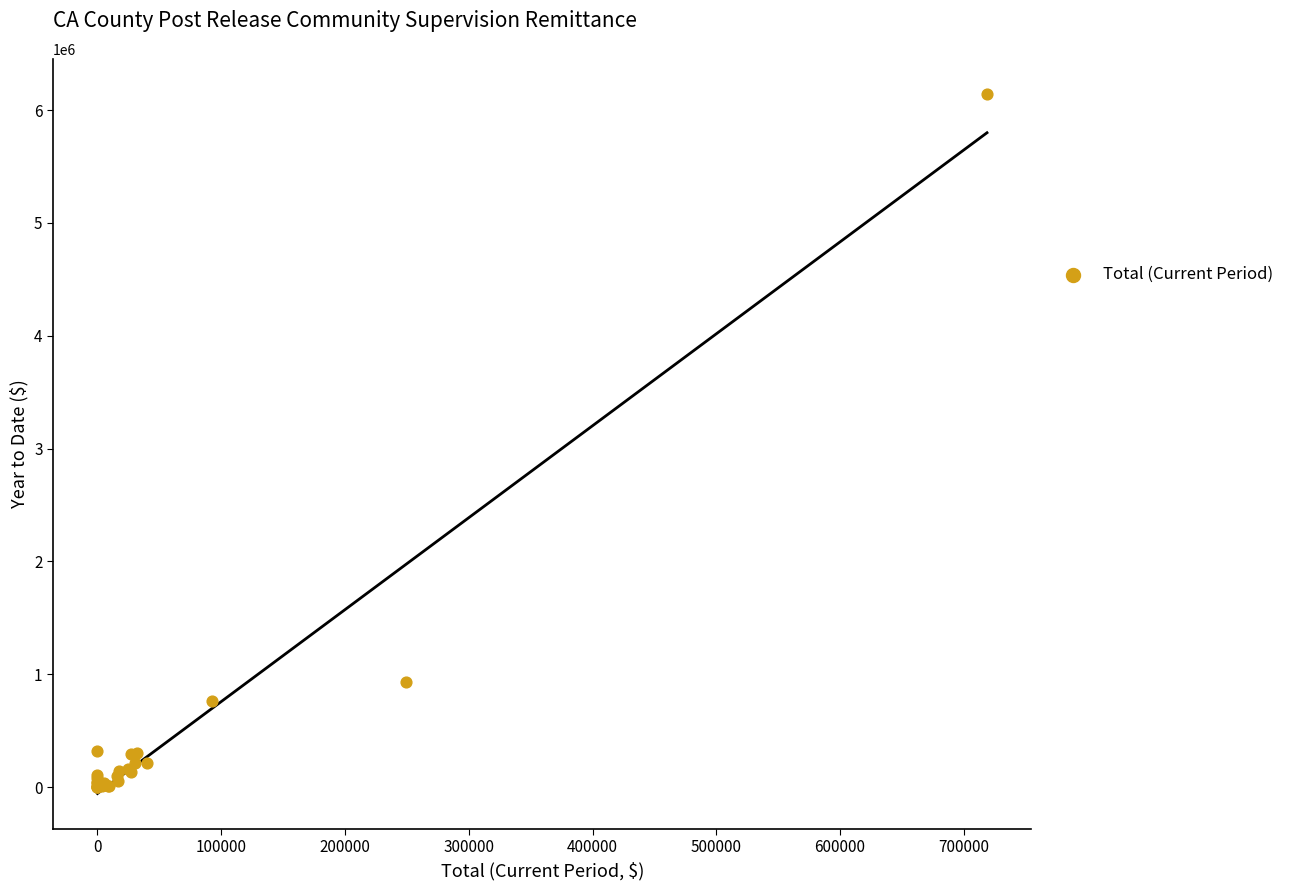

What Y value in the scatter plot is closest to 3071784?

933448.7